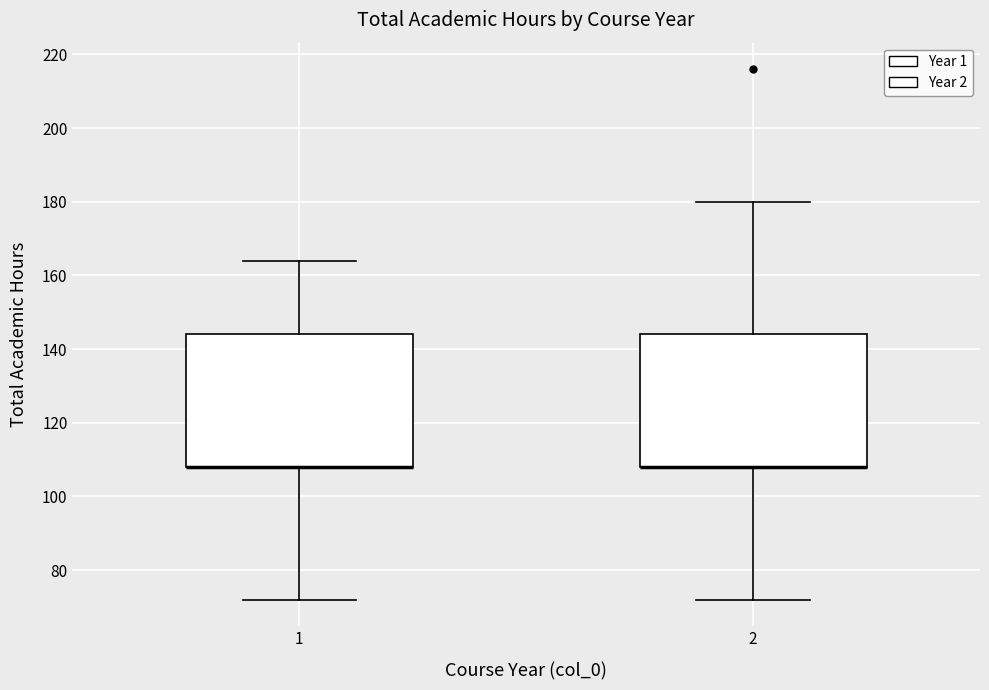

Reading left to right, read every box against the y-axis: the position of its median line, the range the box covers, and the ends of its whiskers. The values are not printed on the chart, so give them approximately, as read against the axis.

1: median 108 (drawn on the box's lower edge), box 108 to 144, whiskers 72 to 164
2: median 108 (drawn on the box's lower edge), box 108 to 144, whiskers 72 to 180